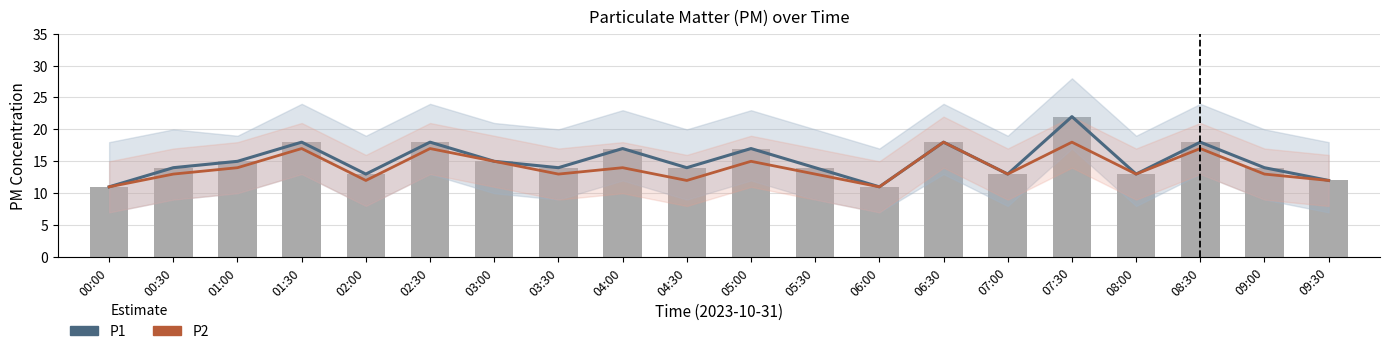

Which label corresponds to the largest value in the chart?

07:30